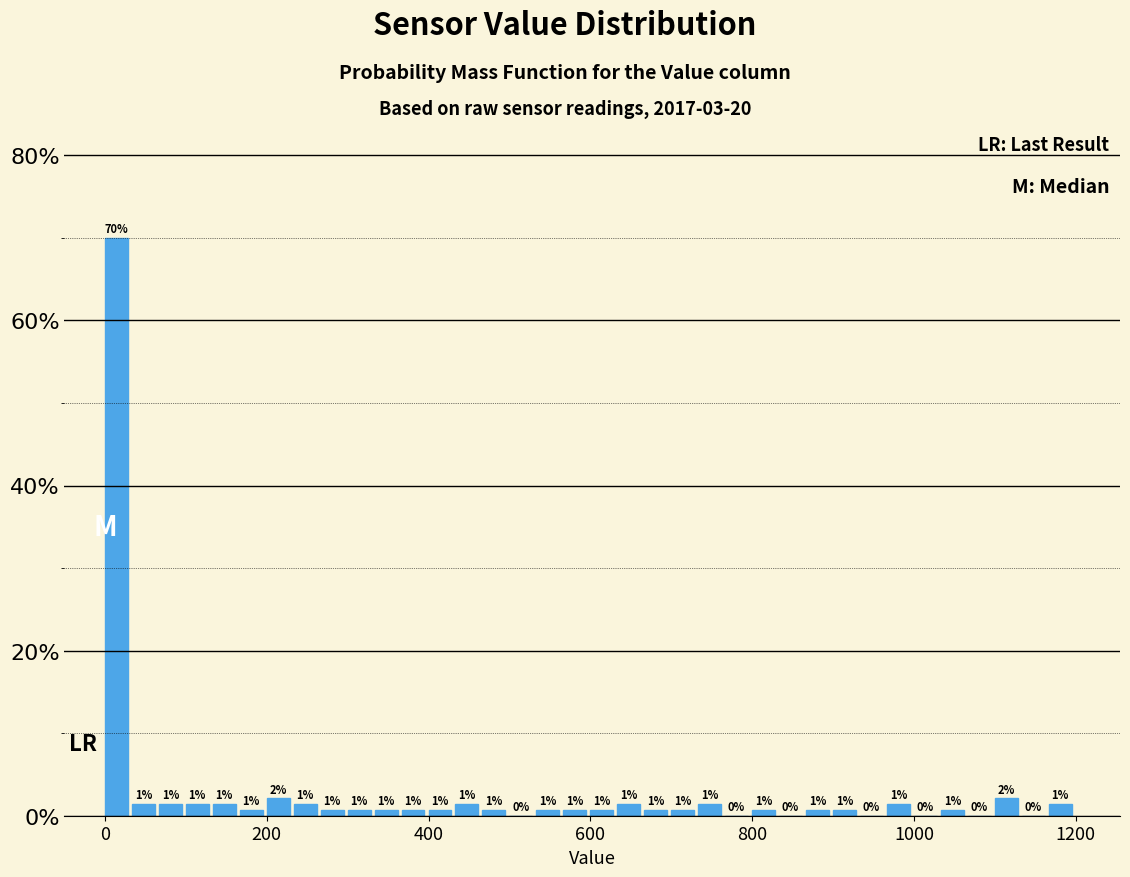

Read against the x-axis, roughly where is the centre of the tallest bar?

20